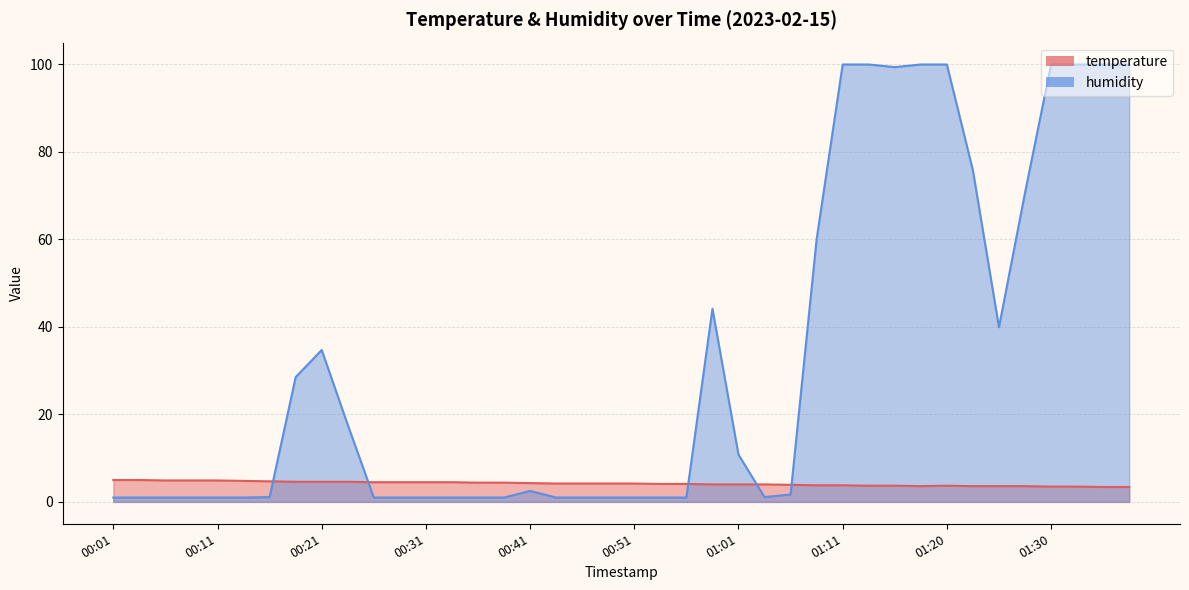

Rank the series by their maximum value, from highest to lowest.

humidity, temperature